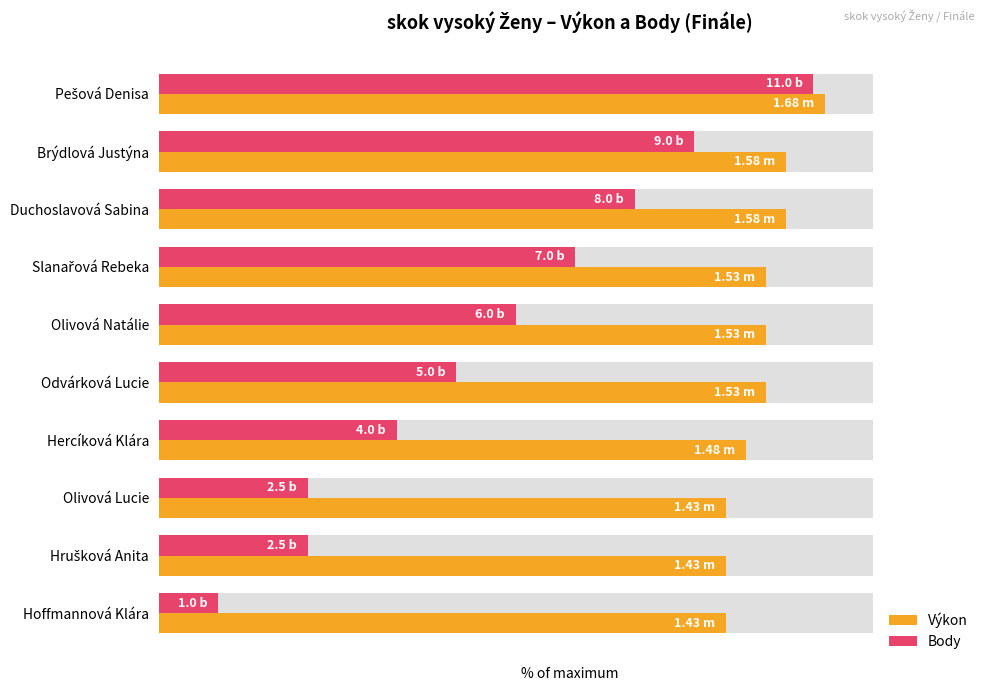

Reading right to left, extract all data points from this chart.

Výkon: 79.4	79.4	79.4	82.2	85.0	85.0	85.0	87.8	87.8	93.3
Body: 8.3	20.8	20.8	33.3	41.7	50.0	58.3	66.7	75.0	91.7